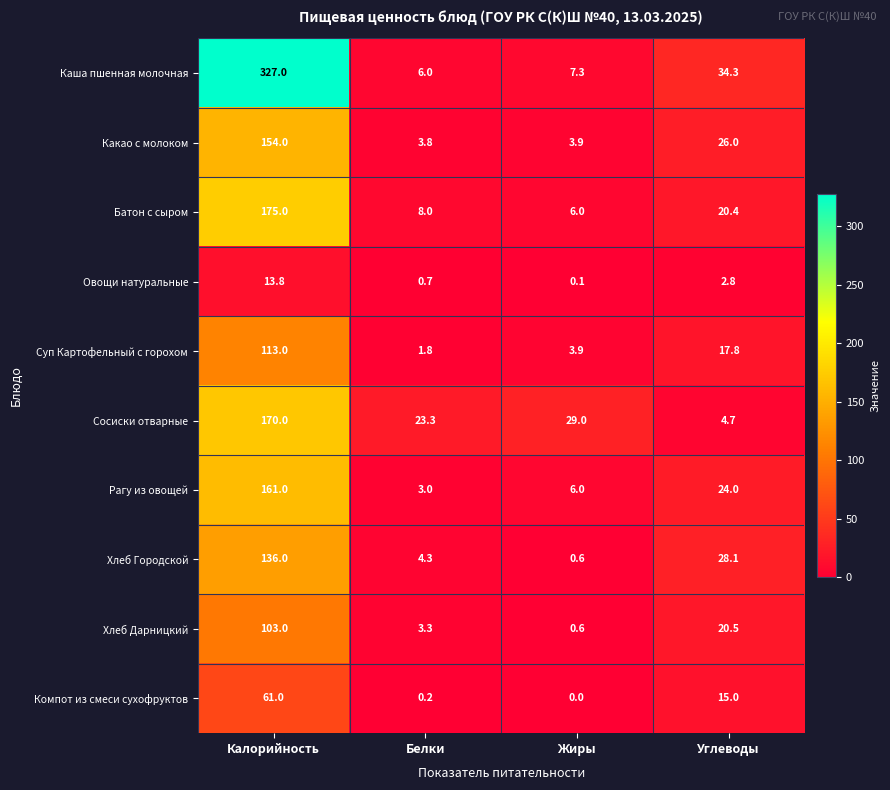

Which series has the largest total across all categories?

Каша пшенная молочная